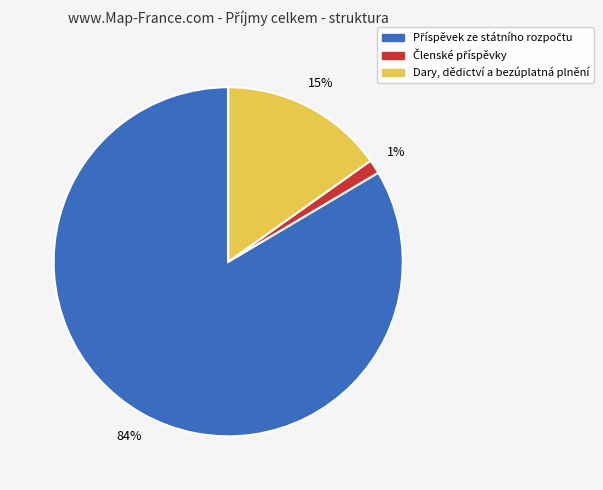

Count the number of slices in the pie.

3